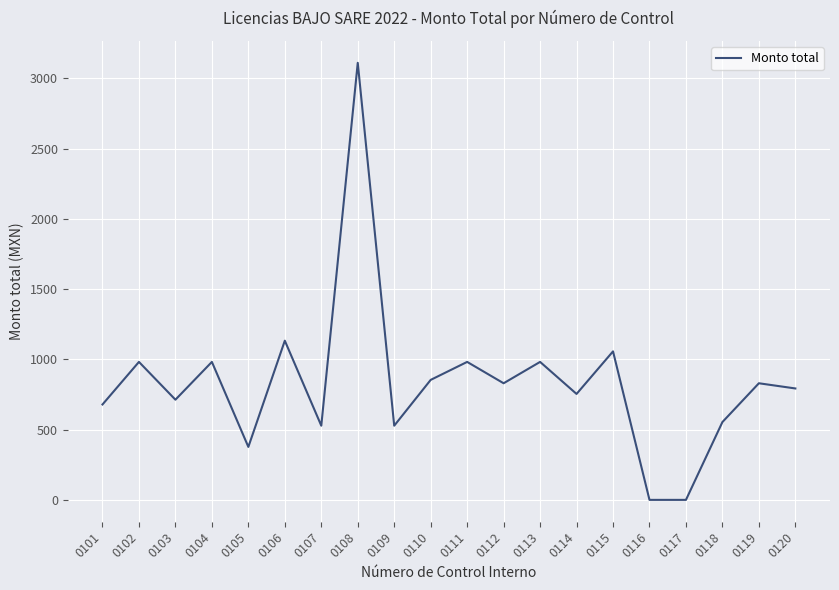

Which label corresponds to the largest value in the chart?

0108